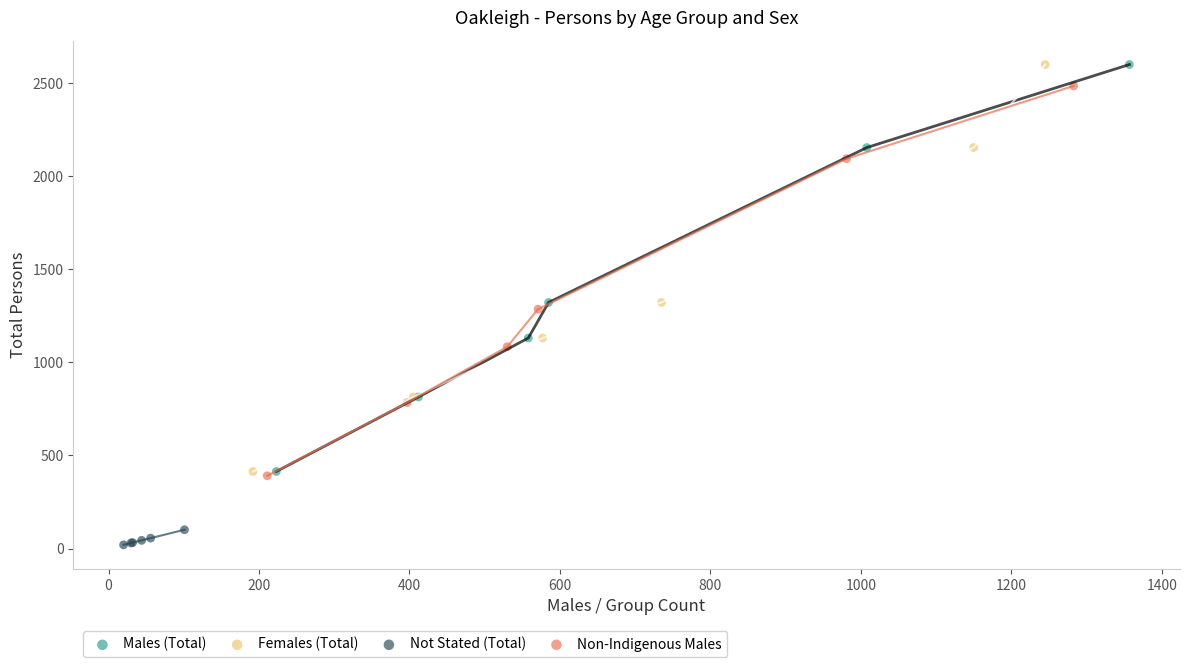

Which series contains the lowest Y value?

Not Stated (Total)